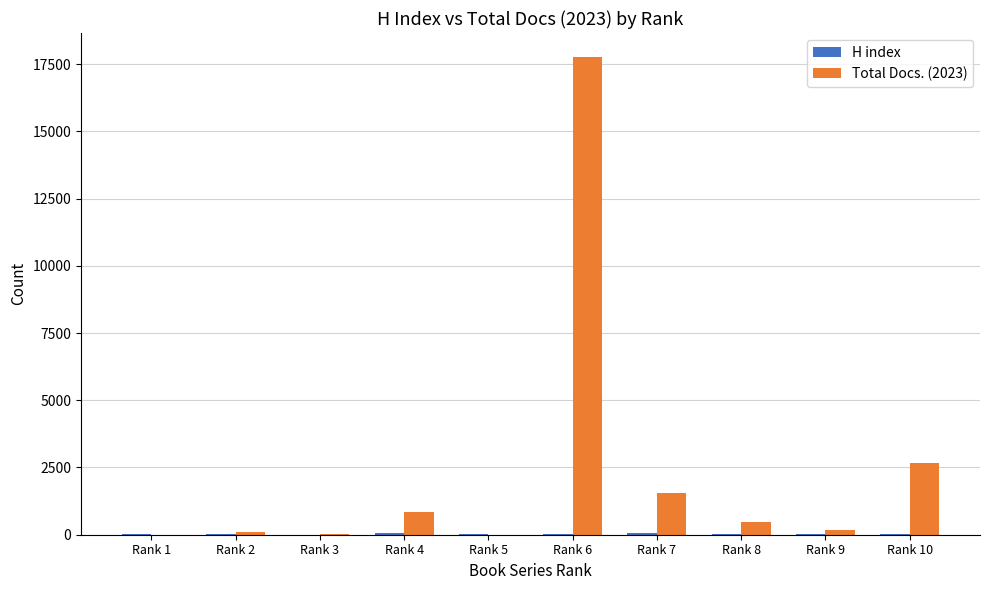

What is the sum of all Total Docs. (2023) values?

23629